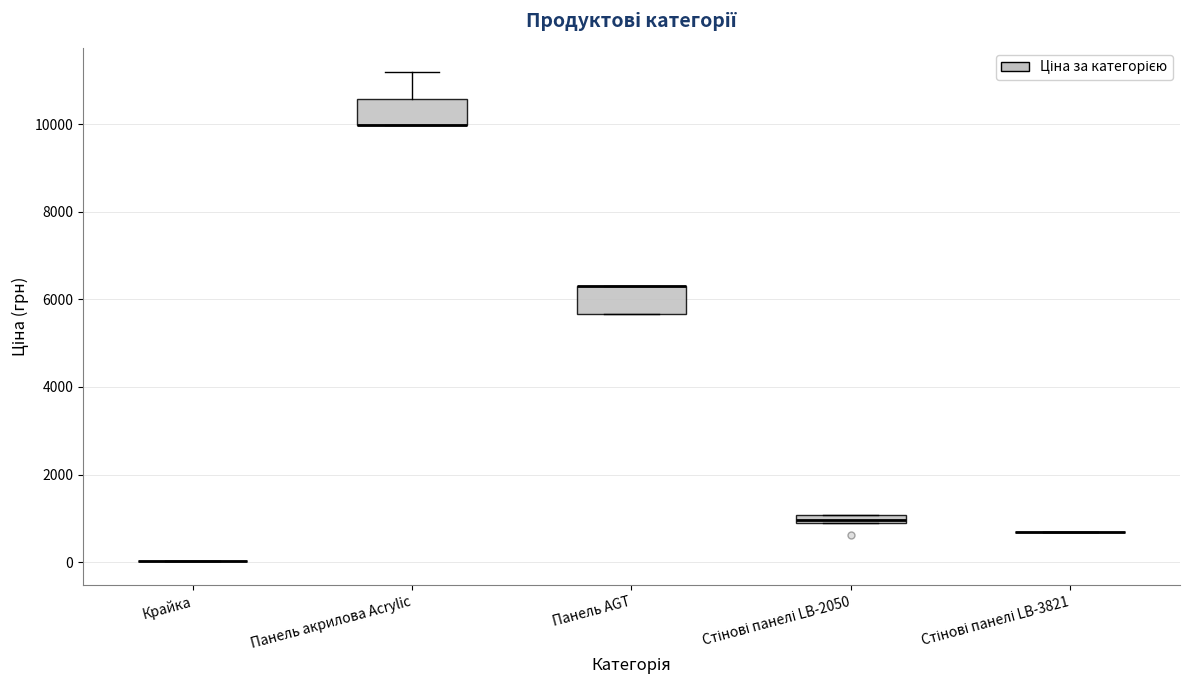

Where is the upper edge of the box for Стінові панелі LB-2050 on the y-axis? The values are not printed on the chart, so give them approximately, as read against the axis.

1000